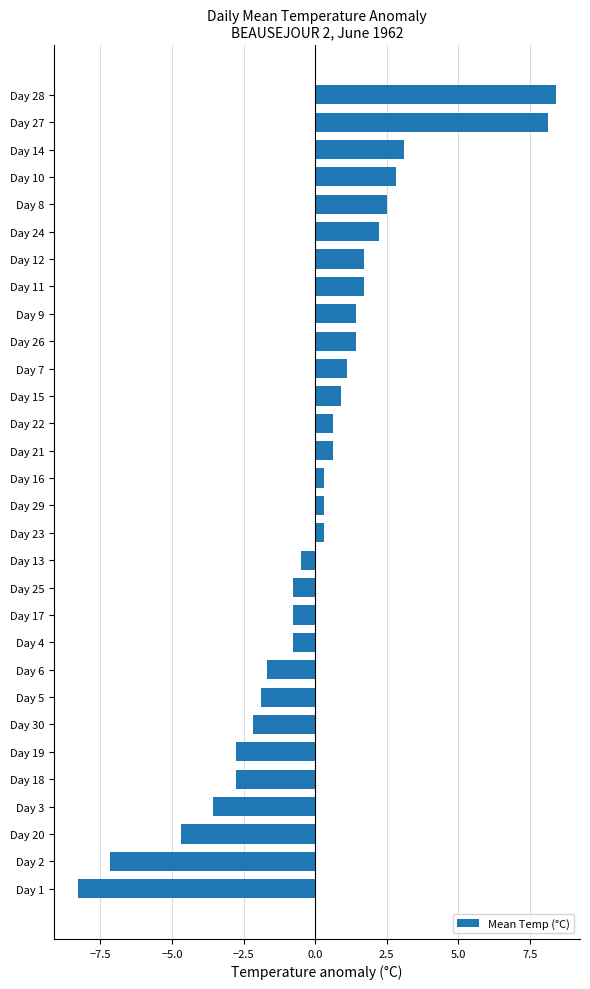

How many positive values are there?

17